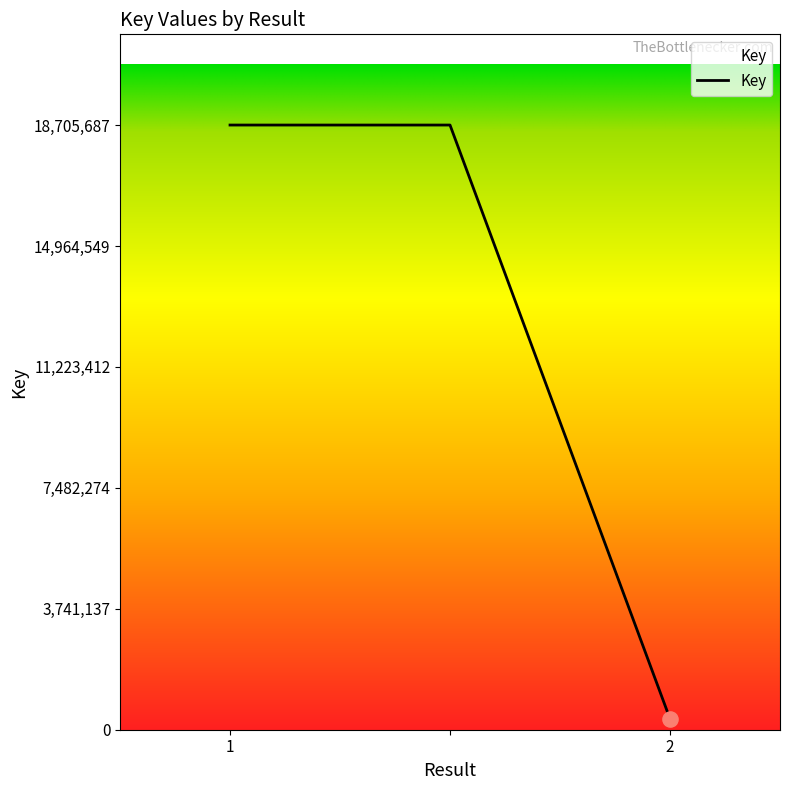

What is the difference between the maximum and minimum values?

18368551